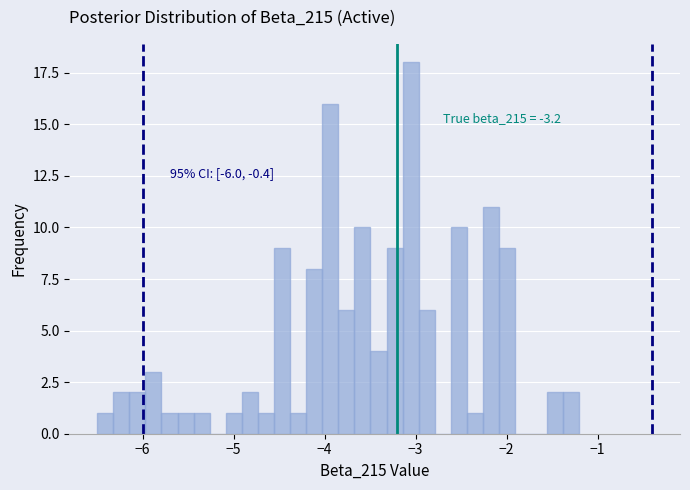

Read against the x-axis, roughly where is the centre of the tallest bar?

-3.1